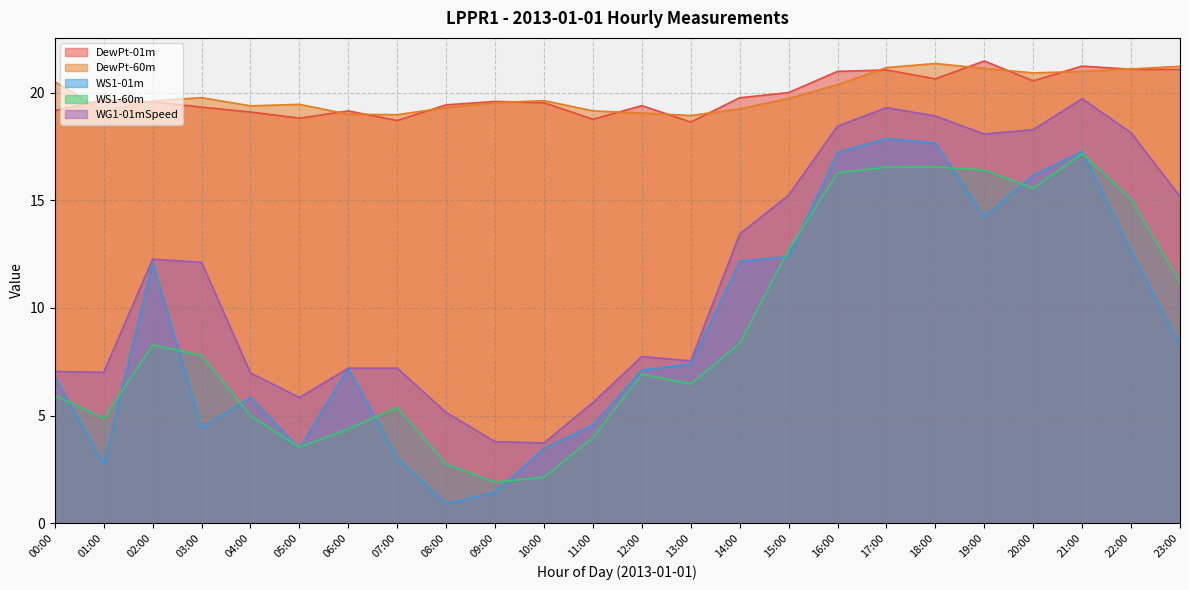

True or false: WS1-60m has a value of 16.3 at 16:00.

True